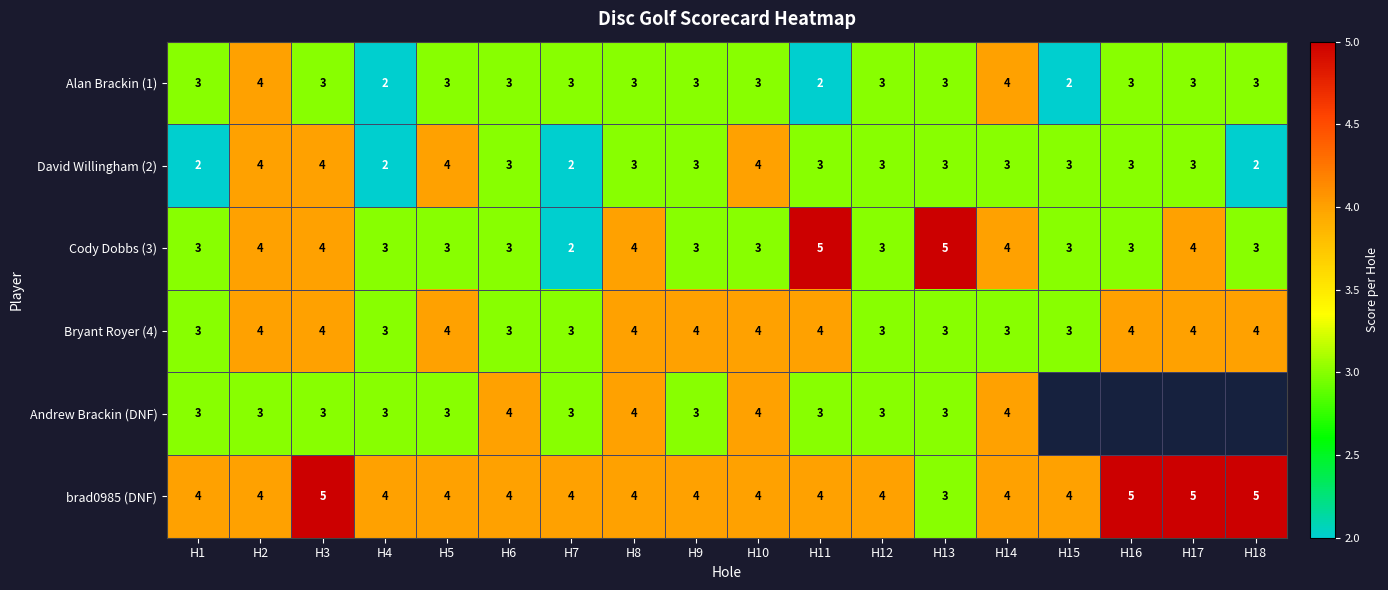

How many brad0985 (DNF) values are between 4 and 5?

17